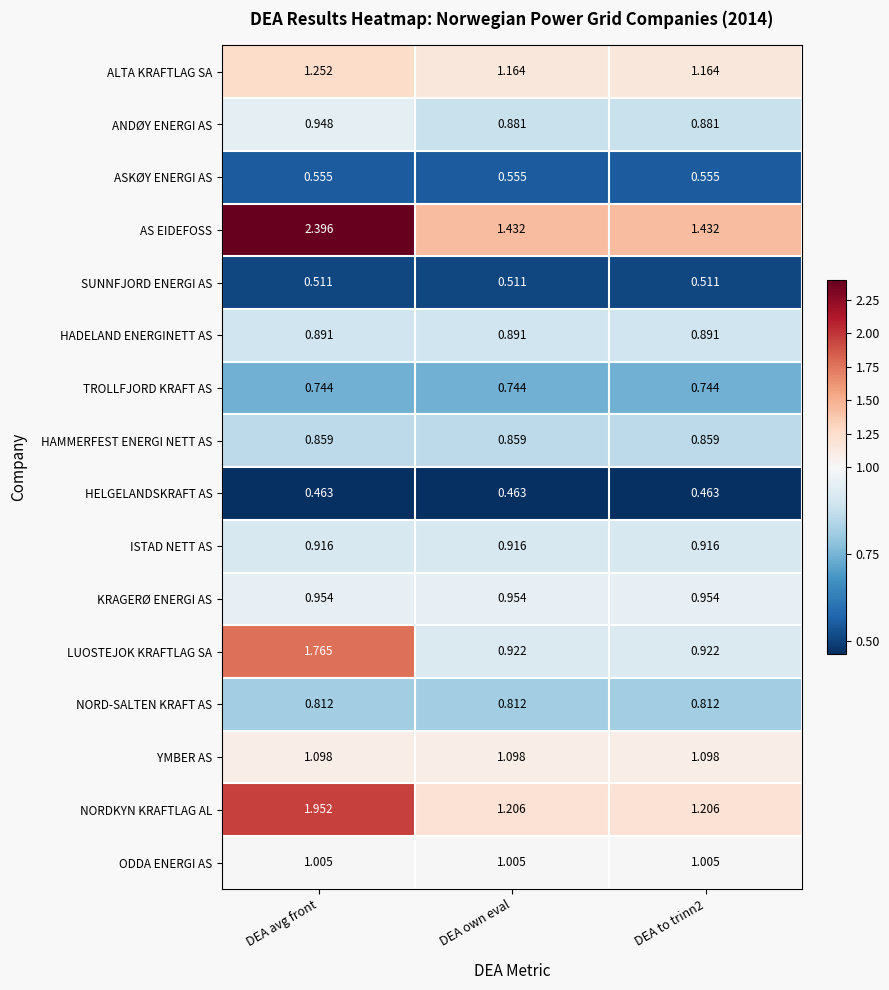

Which category has the highest value across all series?

DEA avg front